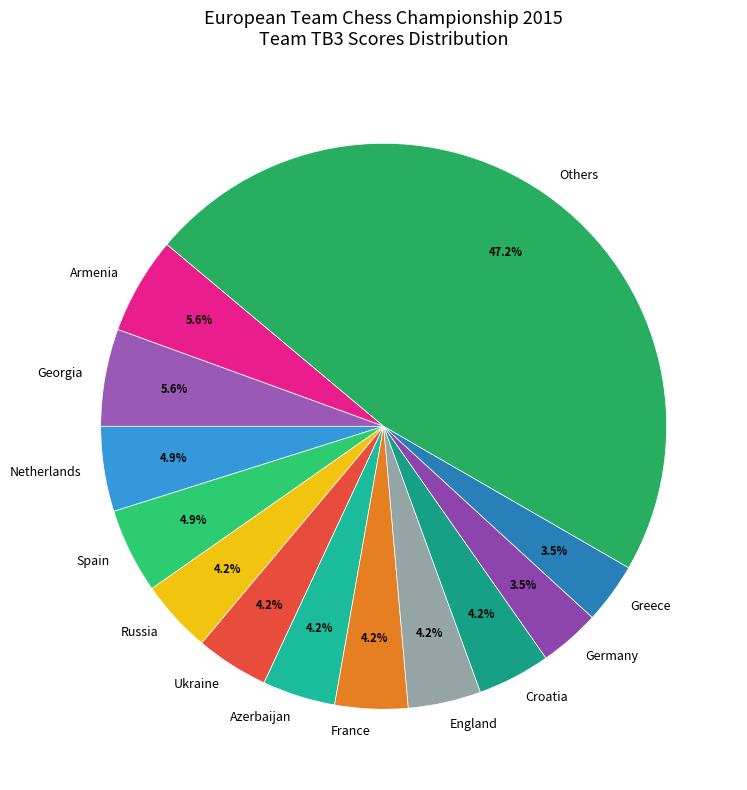

Which category has the biggest portion of the pie?

Others